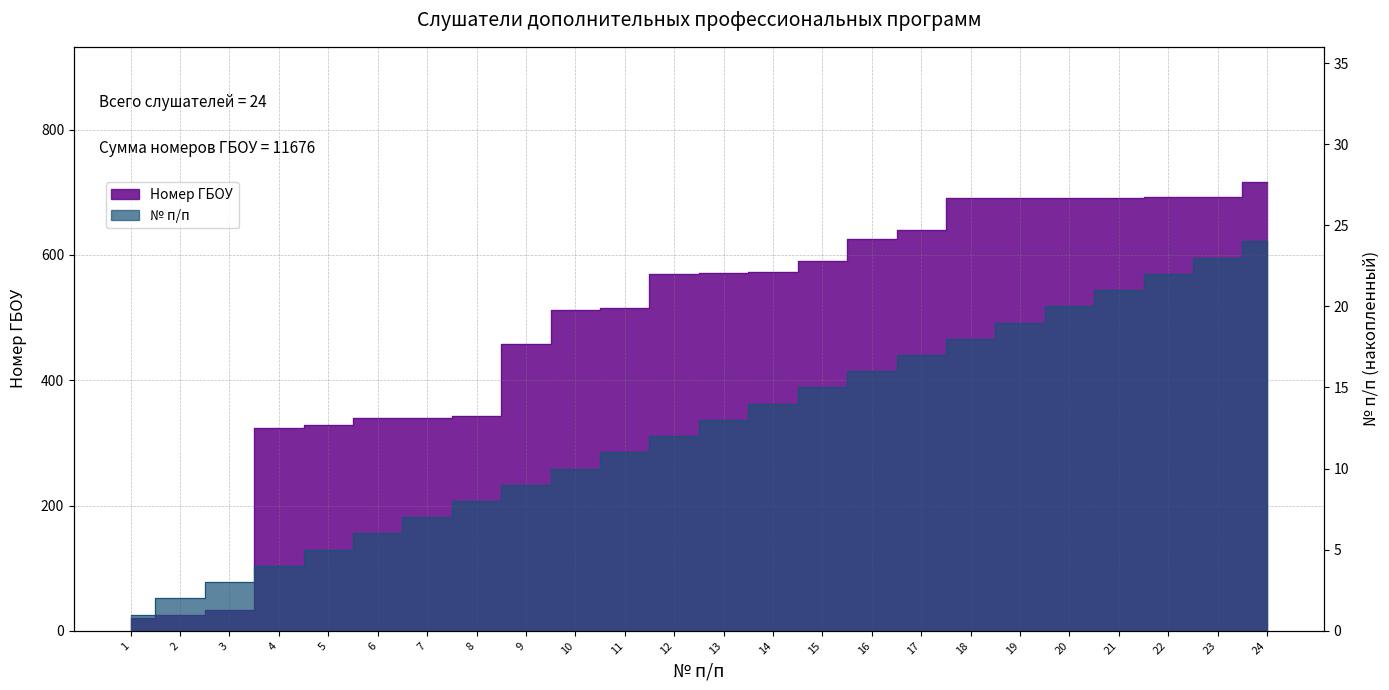

Is the value of Номер ГБОУ at 12 greater than the value of № п/п at 8?

Yes